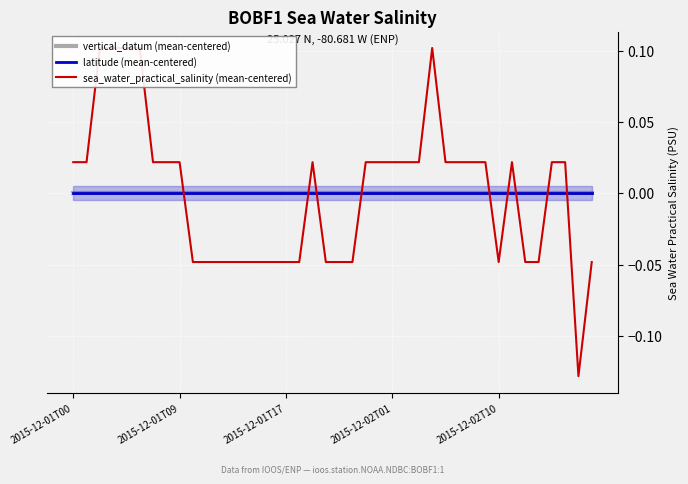

How many values in sea_water_practical_salinity (mean-centered) are below zero?

17